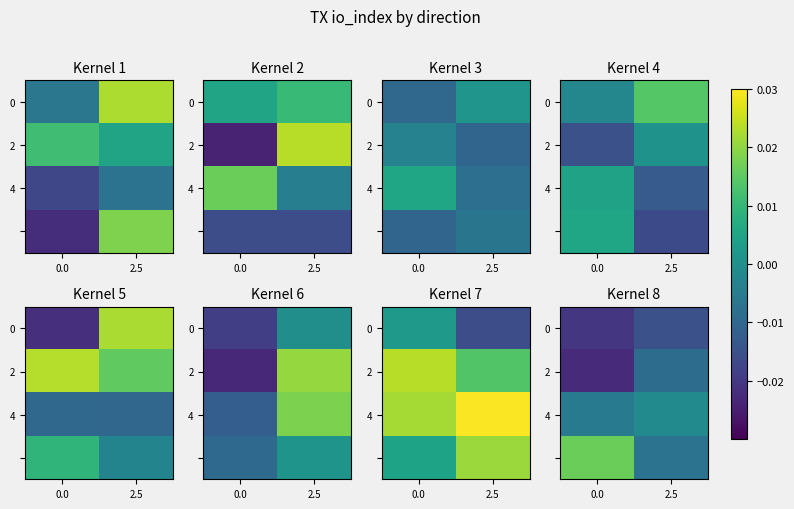

List the labels in order of 2 value, largest first.

2.5, 0.0